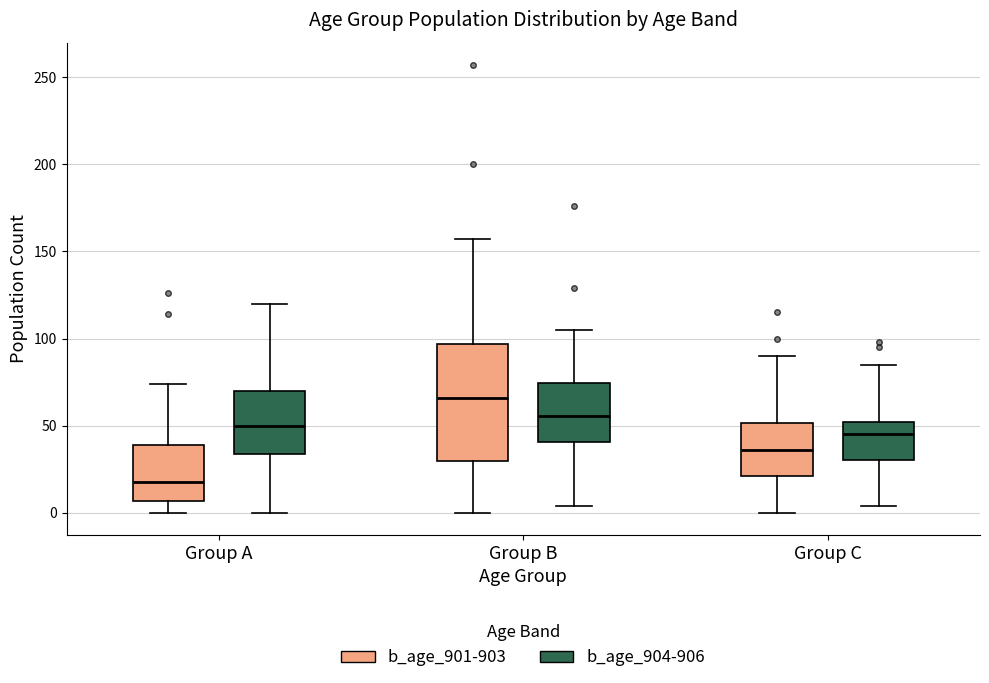

Which box has the lowest median line?

Group A (b_age_901-903)